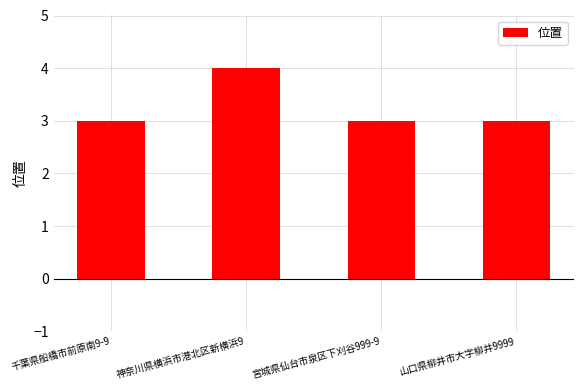

What is the sum of all values?

13